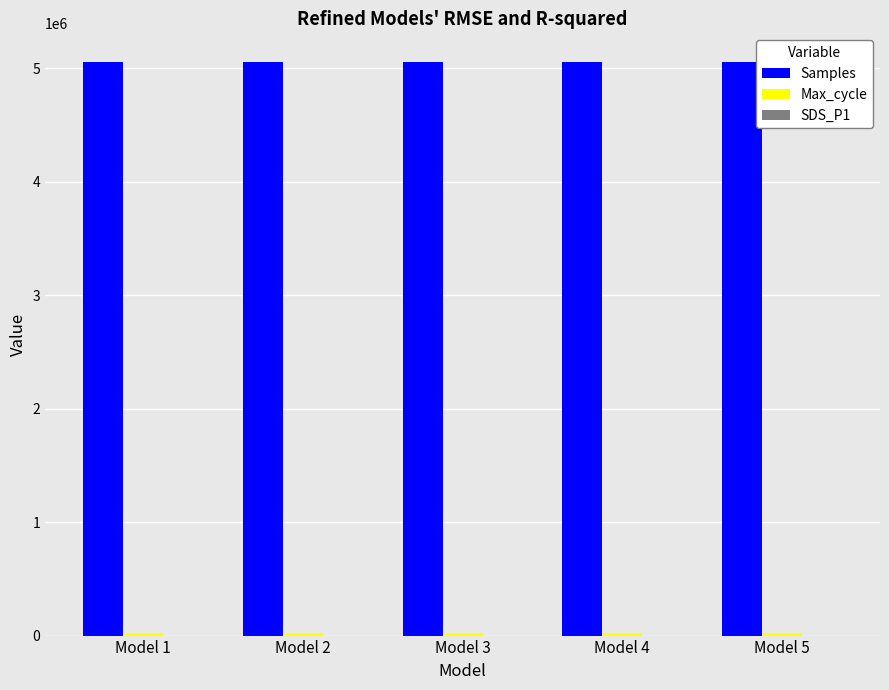

Which series has the largest total across all categories?

Samples